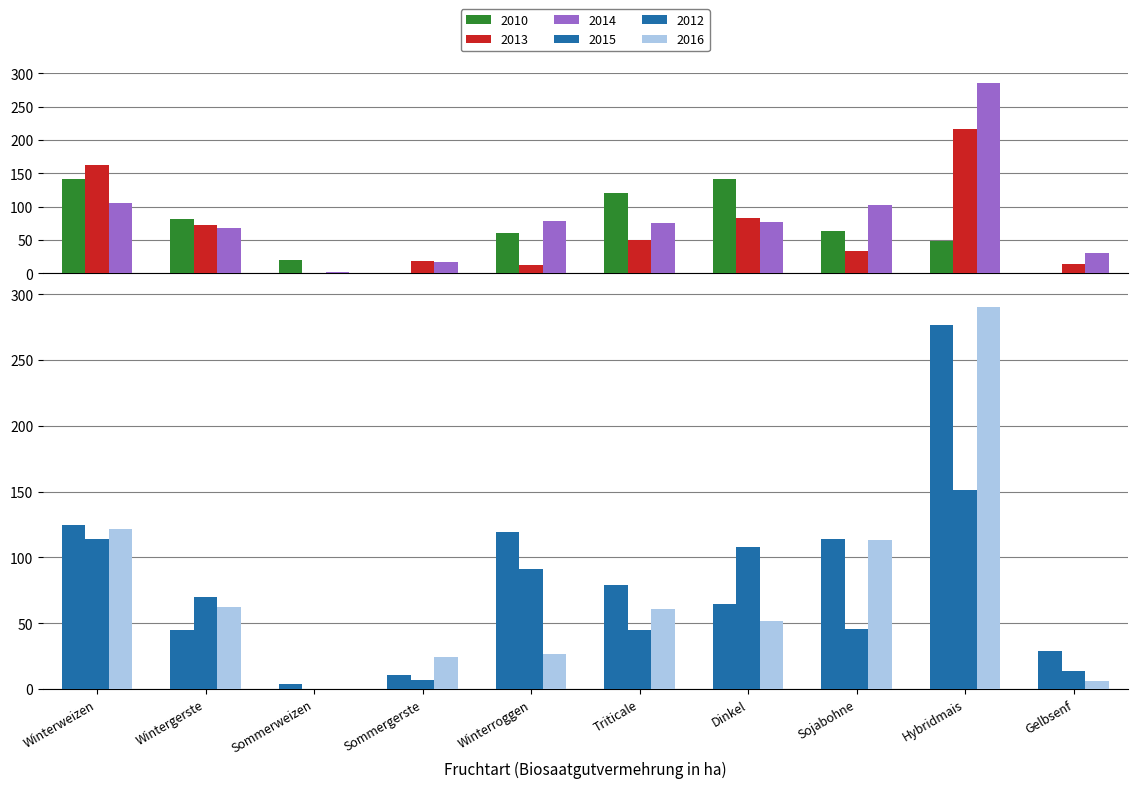

What are all the series names shown in the legend?

2010, 2013, 2014, 2015, 2012, 2016